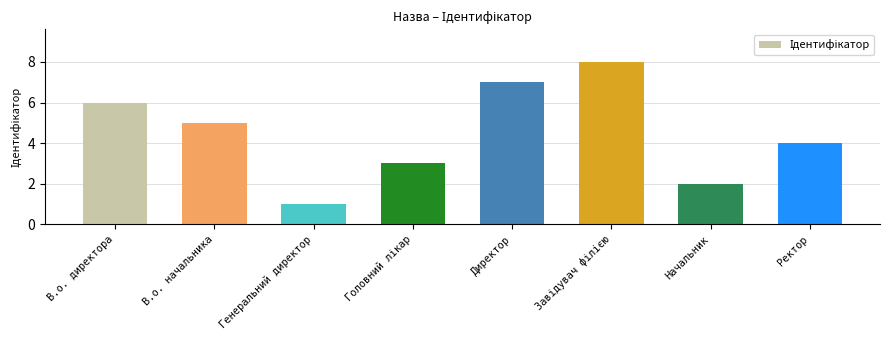

Between Начальник and Генеральний директор, which is larger?

Начальник